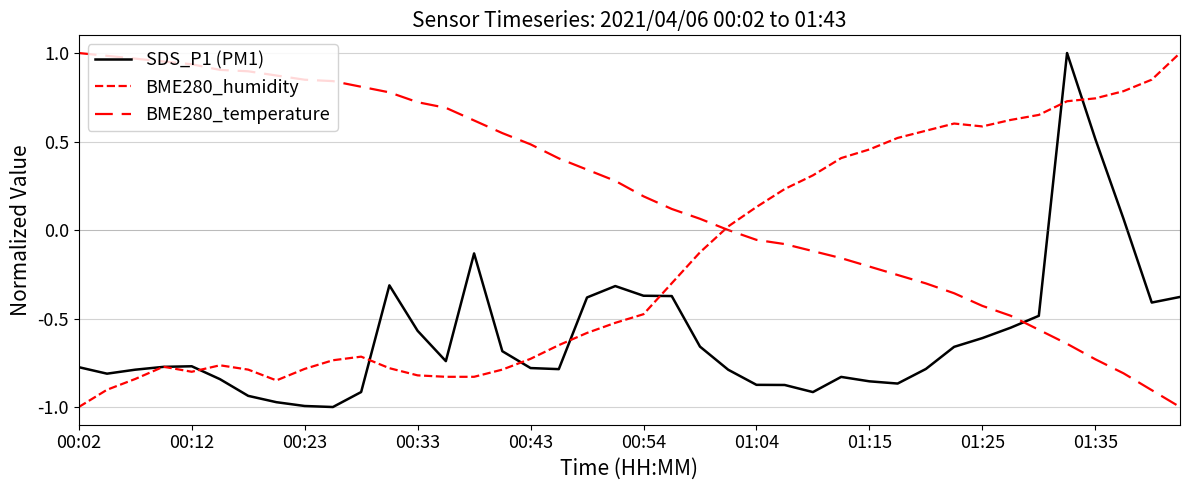

At which category is the sum across all series the highest?

35